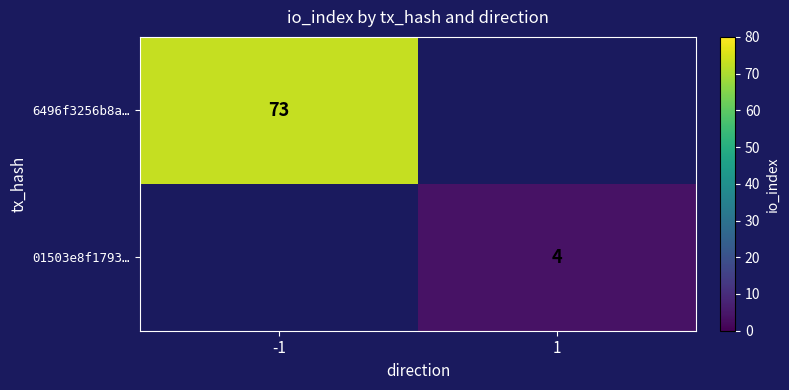

What is the maximum value shown in the chart?

73.0